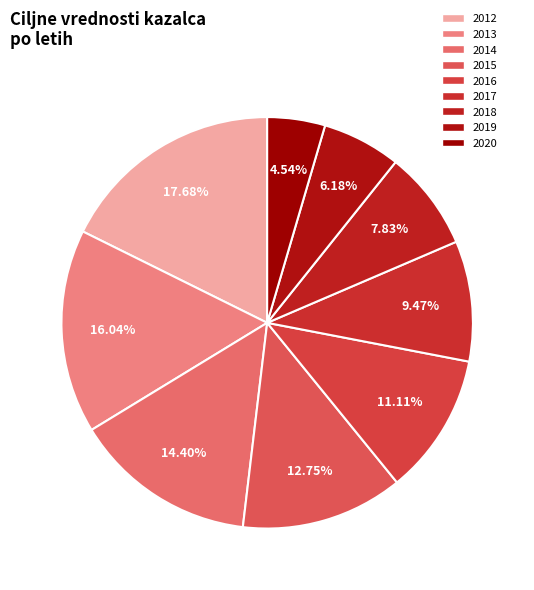

To the nearest percent, what is the combined percentage of 2012 and 2020?

22%